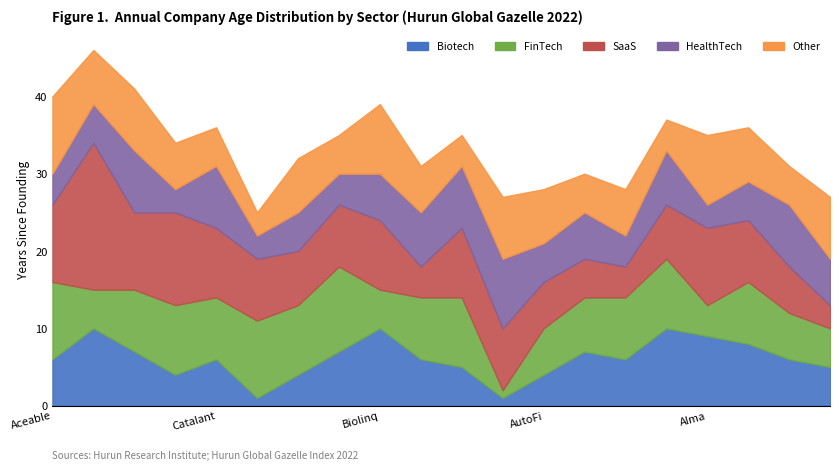

Between which two adjacent categories do Biotech and SaaS first intersect?

BioAge Labs and Biolinq